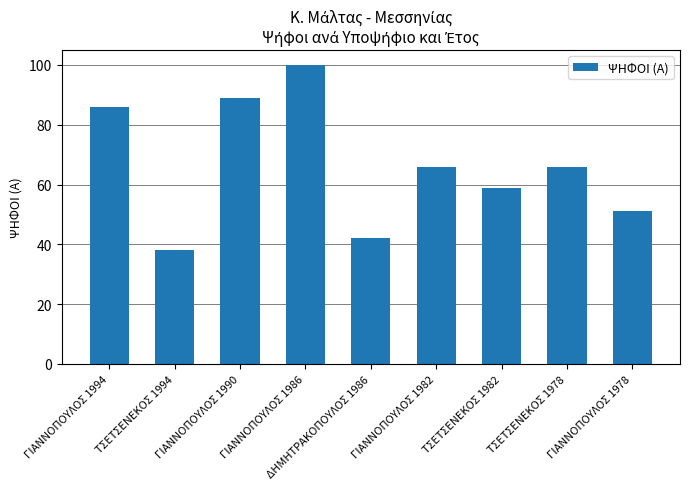

What is the label of the 1st bar from the right?

ΓΙΑΝΝΟΠΟΥΛΟΣ 1978